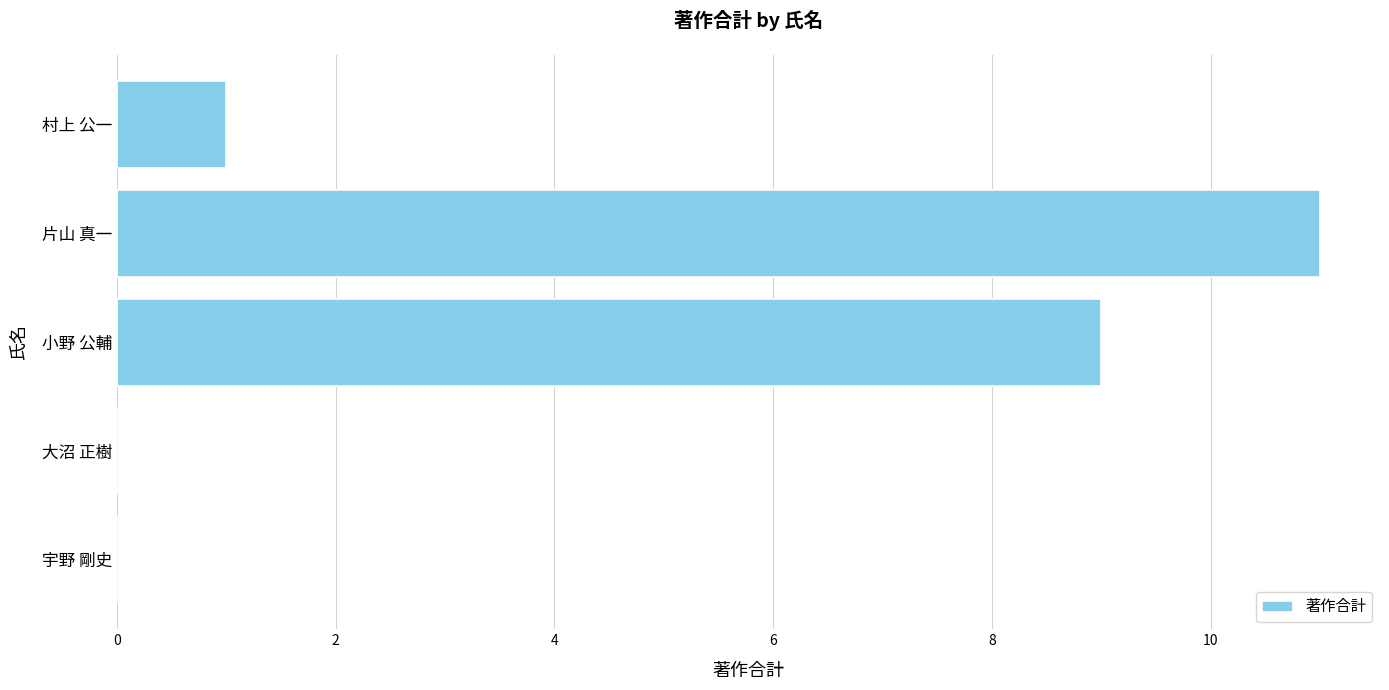

Read the value at 小野 公輔.

9